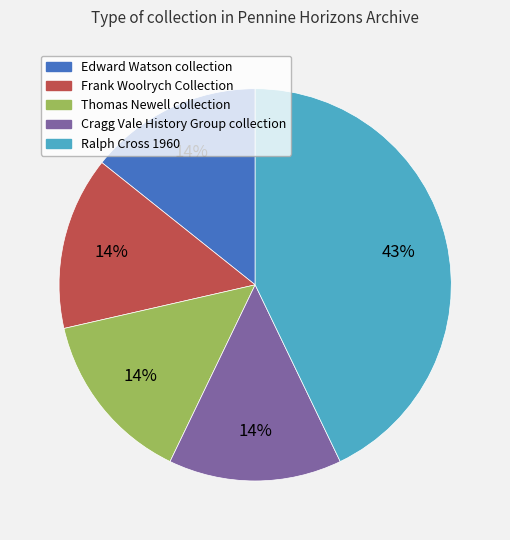

How many slices are in this pie chart?

5